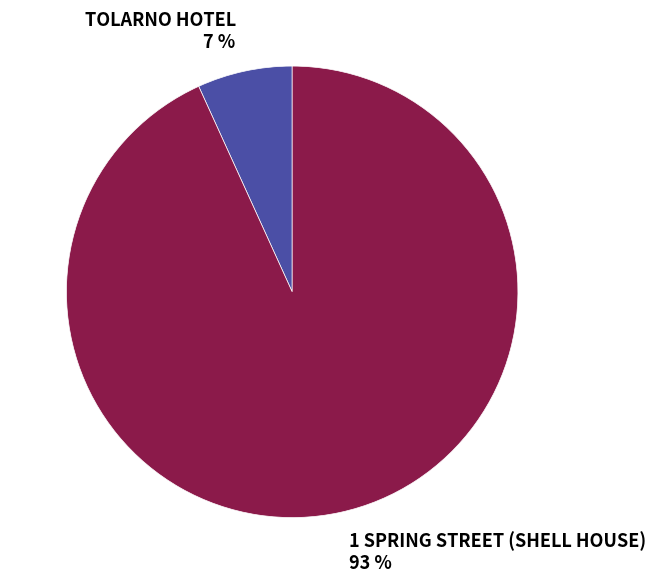

Is 1 SPRING STREET (SHELL HOUSE) the majority of the pie?

Yes